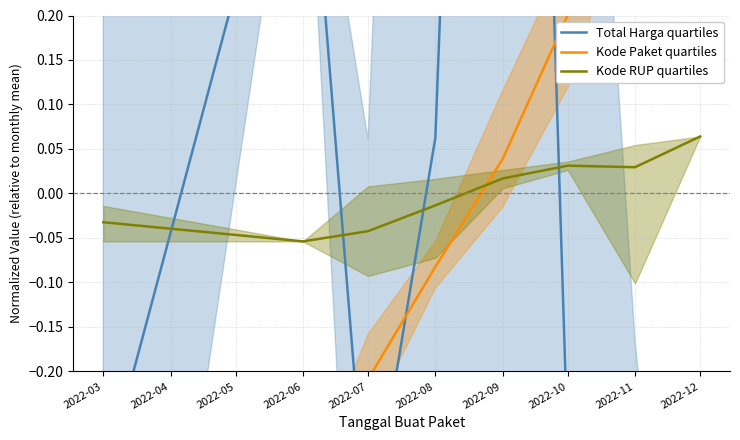

How many values in Kode RUP quartiles are above zero?

4